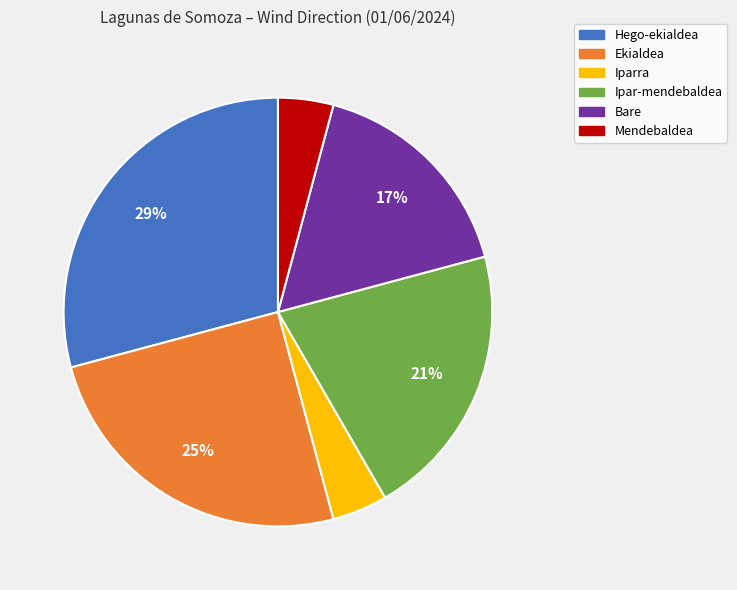

Is there any slice that represents more than half of the pie?

No